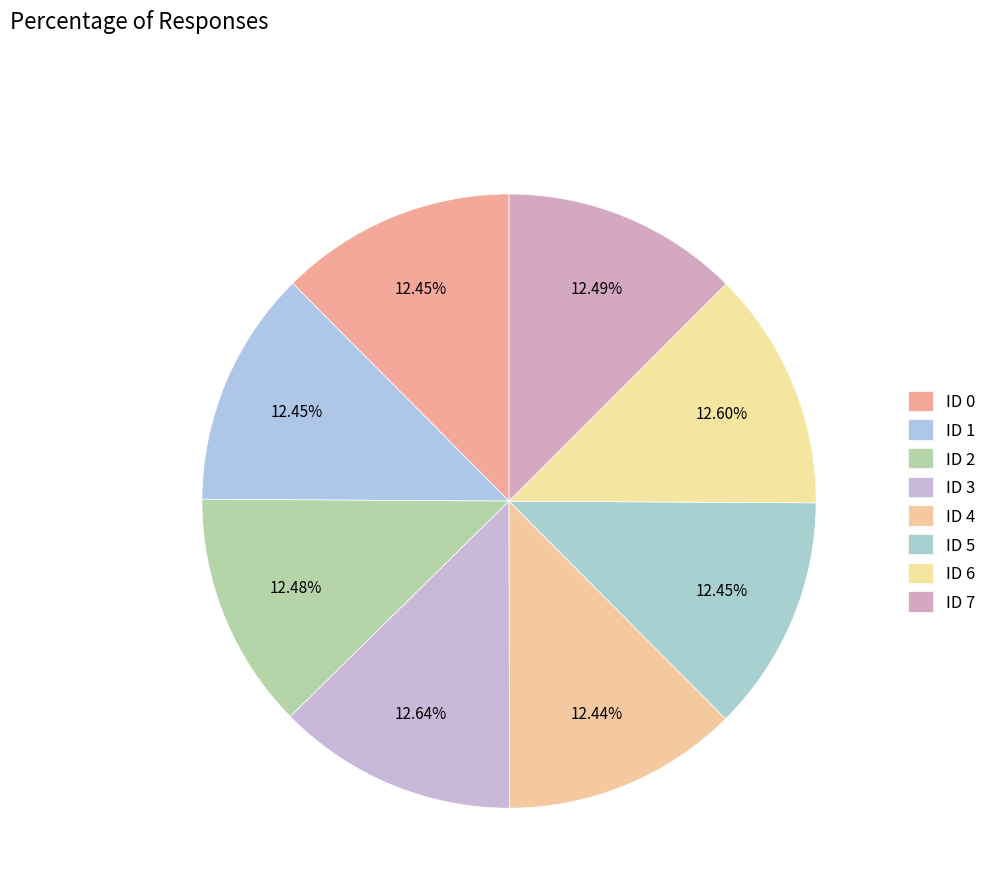

Is it true that ID 7 is 20% of the pie?

False